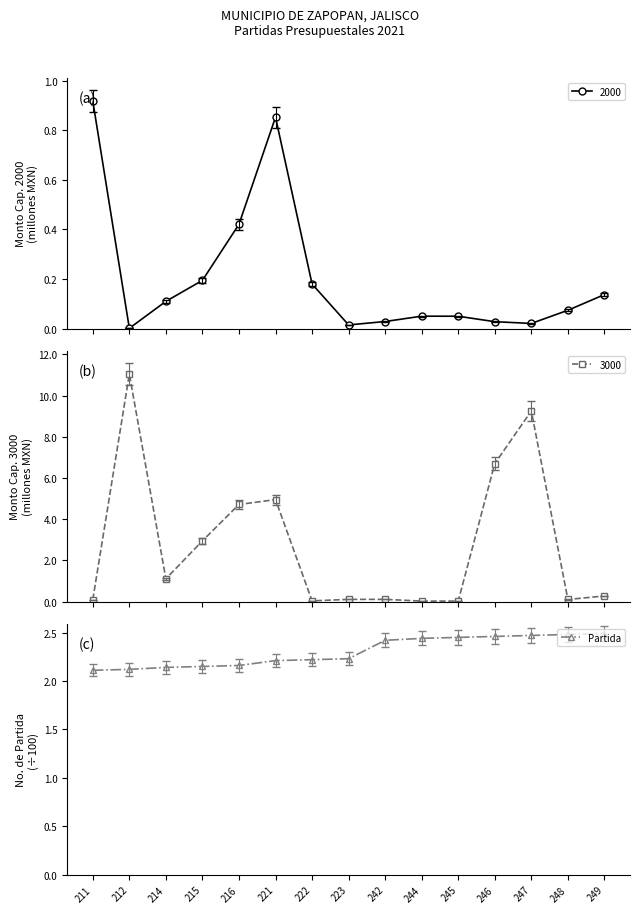

The chart shows a value of 2.2 at 221. True or false?

True